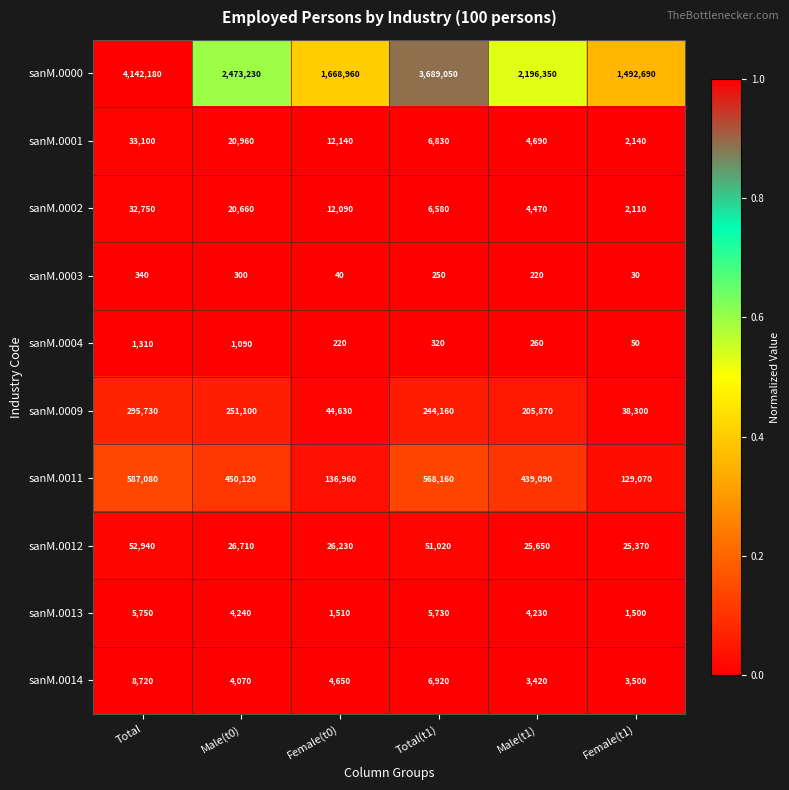

At which category is the sum across all series the highest?

Total